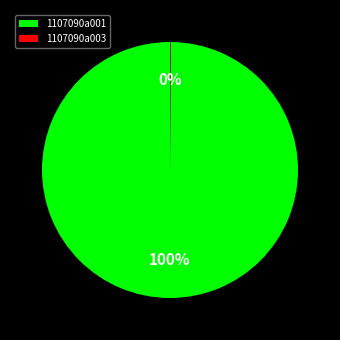

To the nearest percent, what percentage of the pie is 1107090a001?

100%